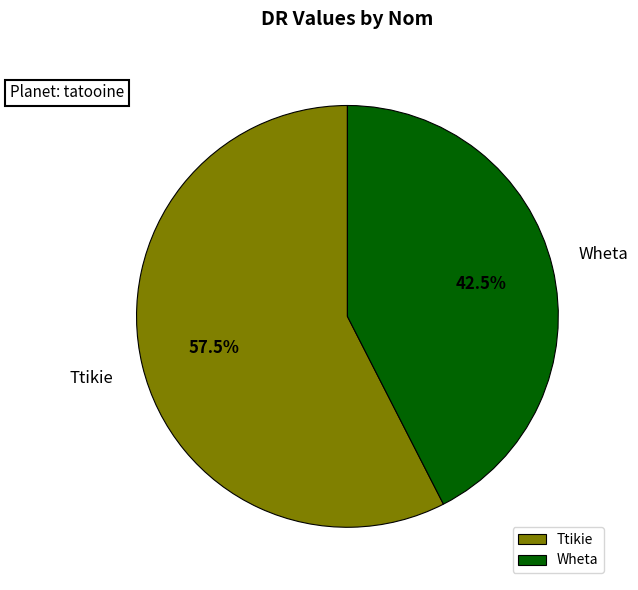

How many slices are in this pie chart?

2